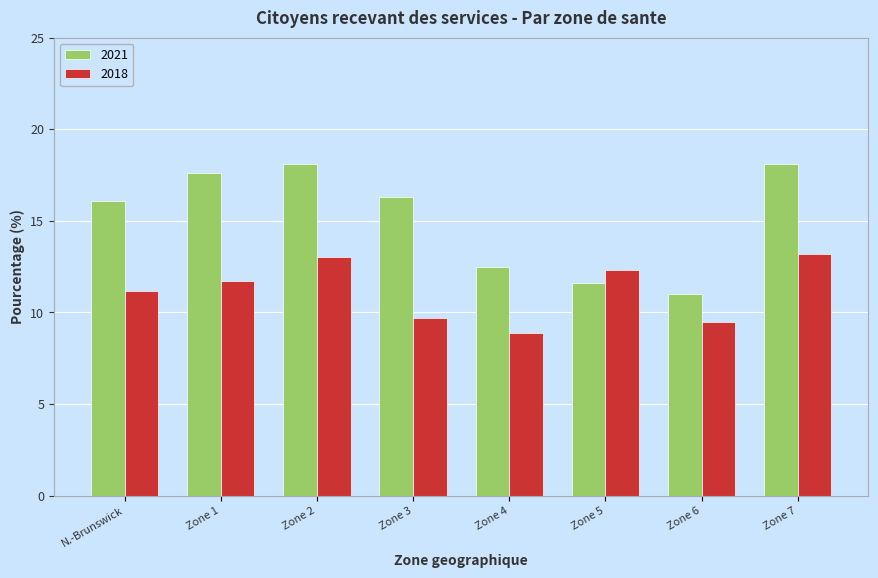

Reading left to right, what are all the values shown in this chart?

2021: N.-Brunswick=16.1	Zone 1=17.6	Zone 2=18.1	Zone 3=16.3	Zone 4=12.5	Zone 5=11.6	Zone 6=11.0	Zone 7=18.1
2018: N.-Brunswick=11.2	Zone 1=11.7	Zone 2=13.0	Zone 3=9.7	Zone 4=8.9	Zone 5=12.3	Zone 6=9.5	Zone 7=13.2